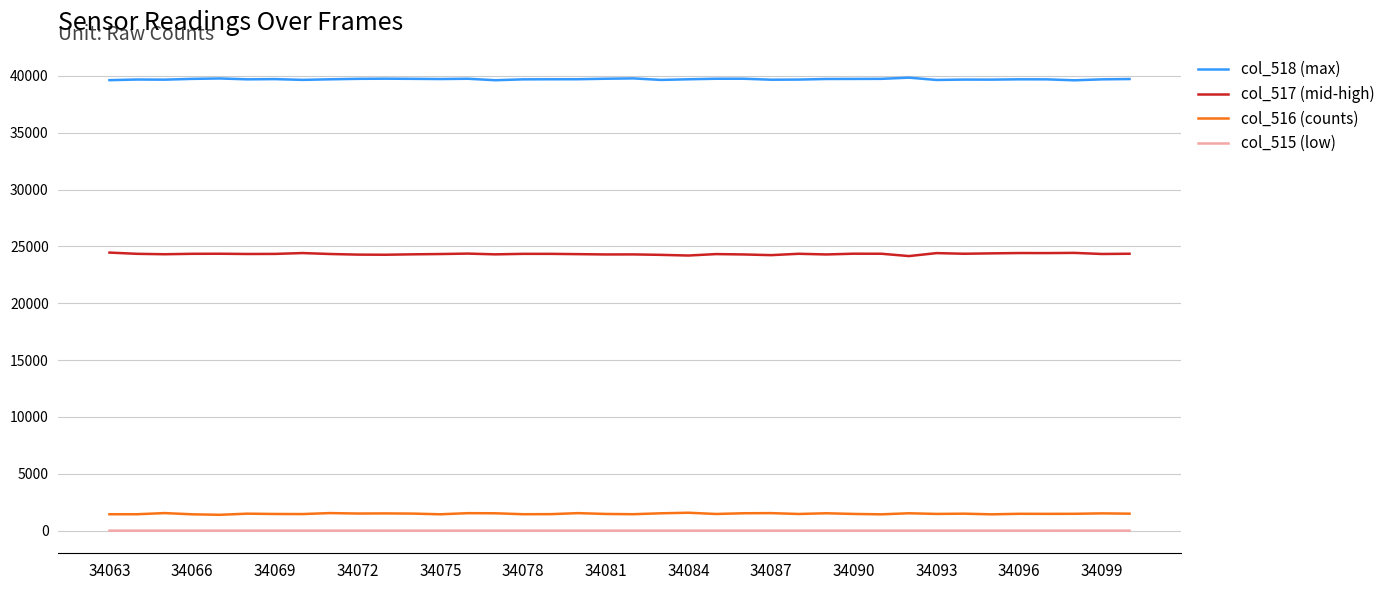

What is the minimum value for col_518 (max)?

39619